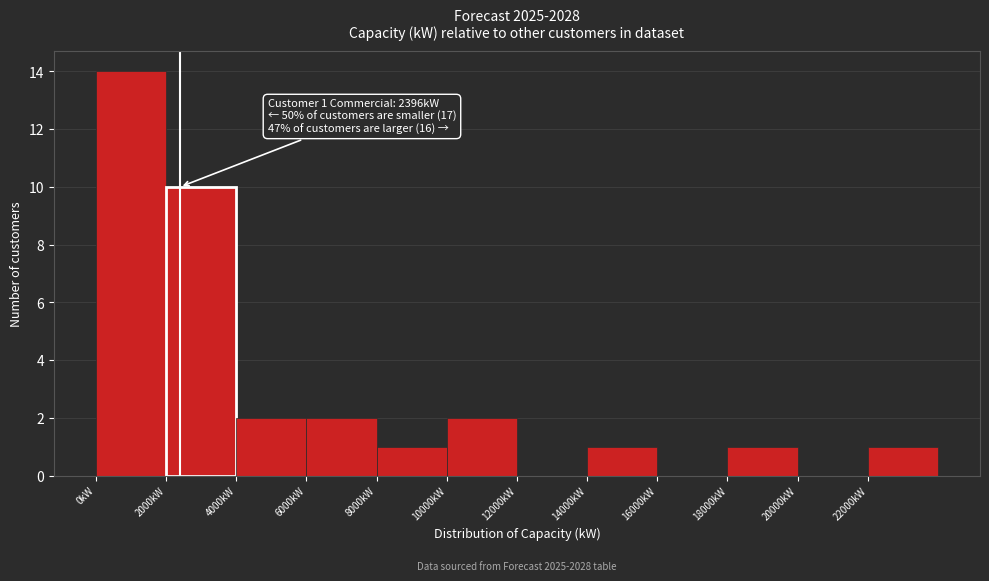

Over which range of the x-axis is the bar tallest?

0 to 2000